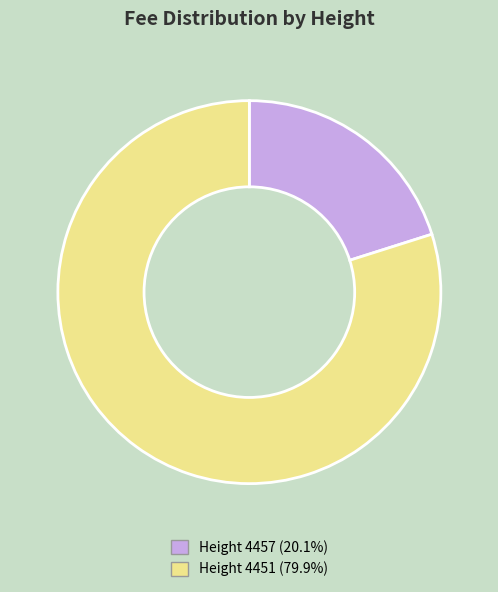

Is the sum of Height 4451 (79.9%) and Height 4457 (20.1%) greater than half?

Yes